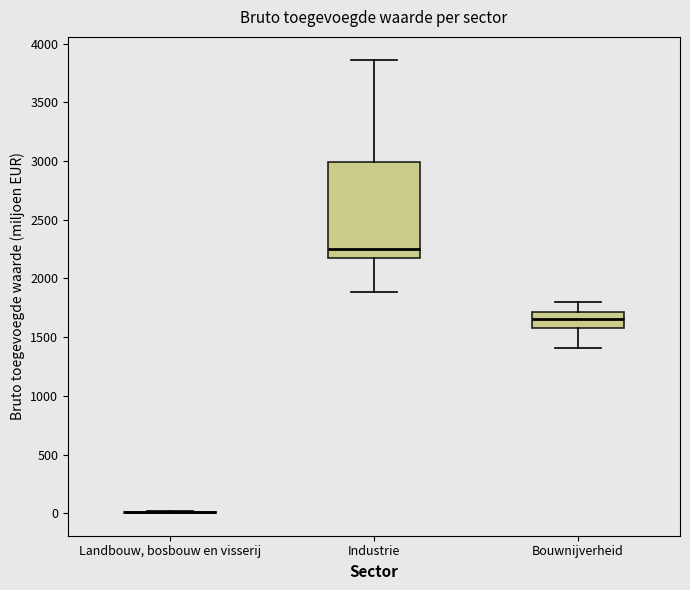

Reading left to right, read every box against the y-axis: the position of its median line, the range the box covers, and the ends of its whiskers. The values are not printed on the chart, so give them approximately, as read against the axis.

Landbouw, bosbouw en visserij: box collapsed to a line at 0, whiskers 0 to 0
Industrie: median 2250, box 2200 to 3000, whiskers 1900 to 3850
Bouwnijverheid: median 1650, box 1600 to 1700, whiskers 1400 to 1800